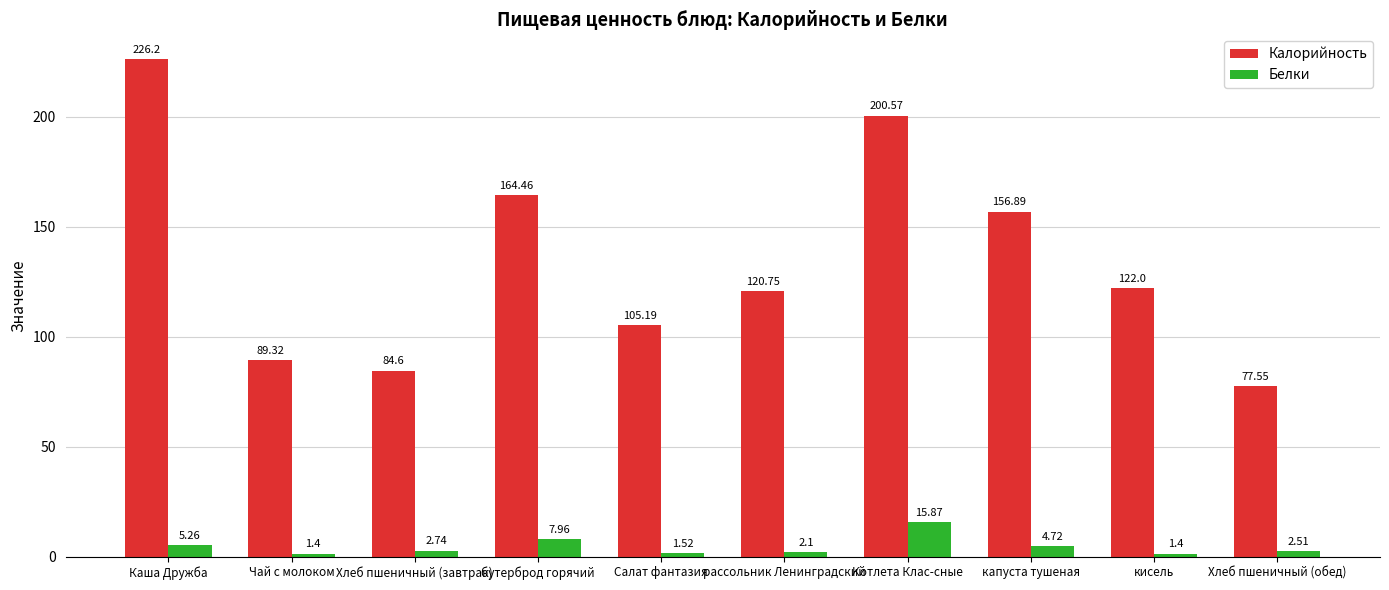

Where is Белки nearest to the value 8?

бутерброд горячий